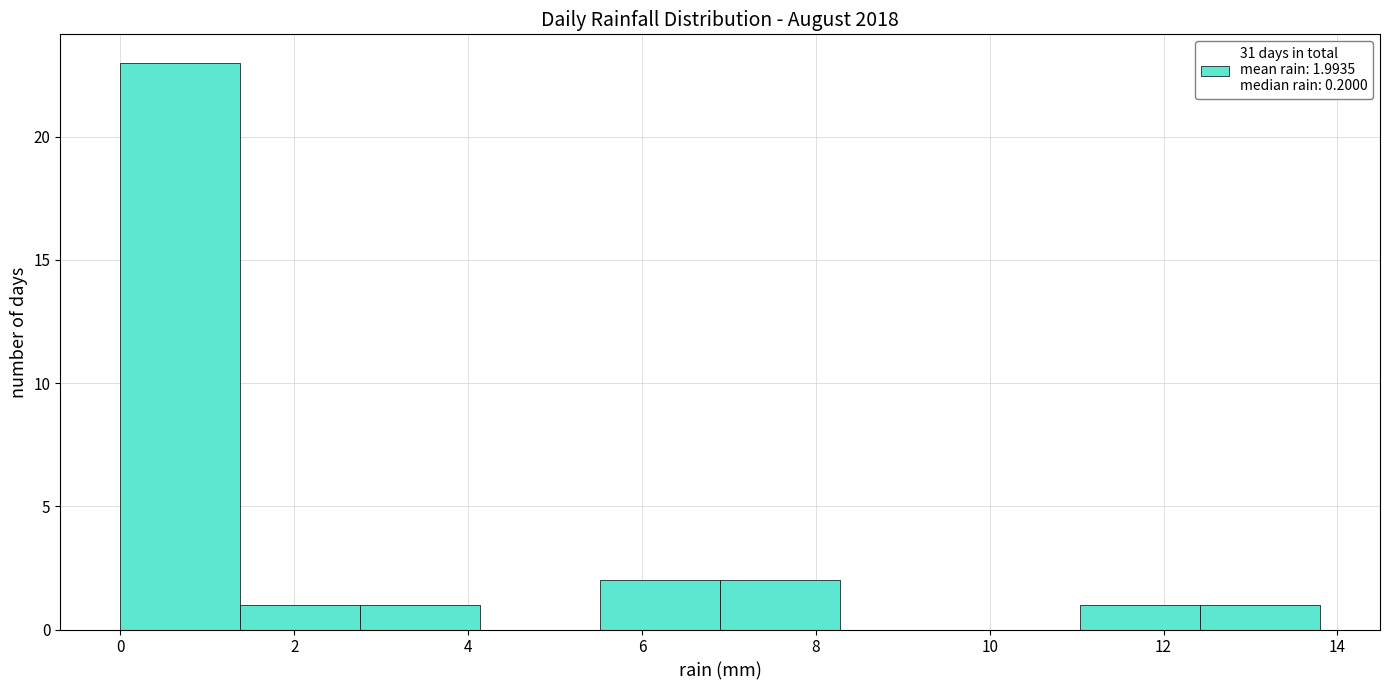

Over which range of the x-axis is the bar tallest?

0.00 to 1.38